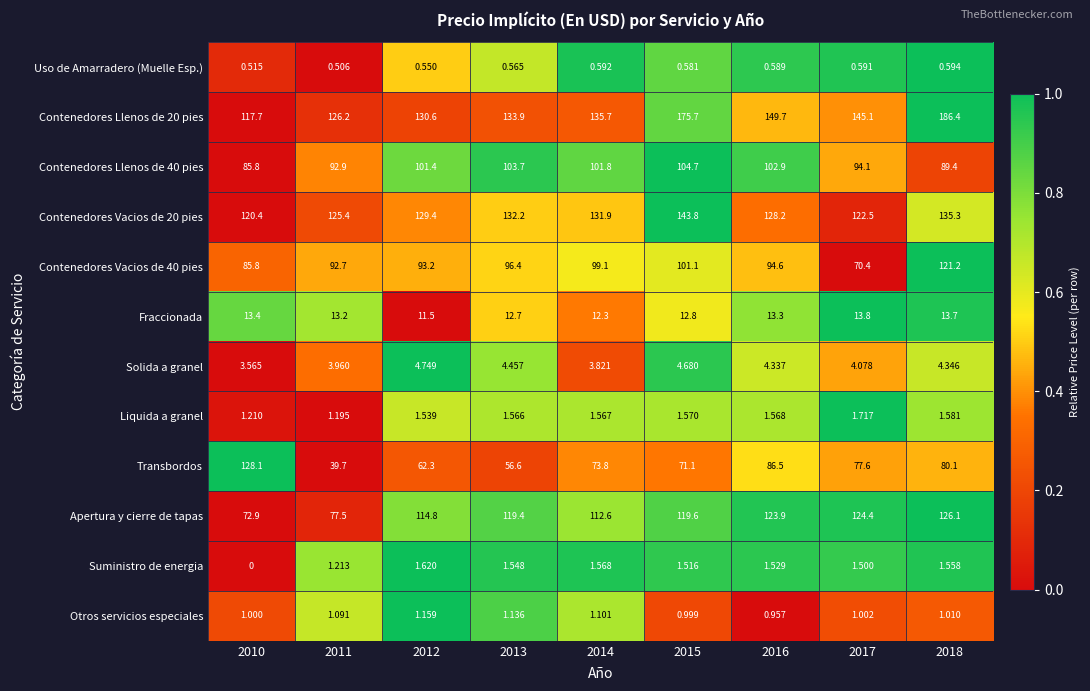

Which series changed the most between 2013 and 2016?

Transbordos